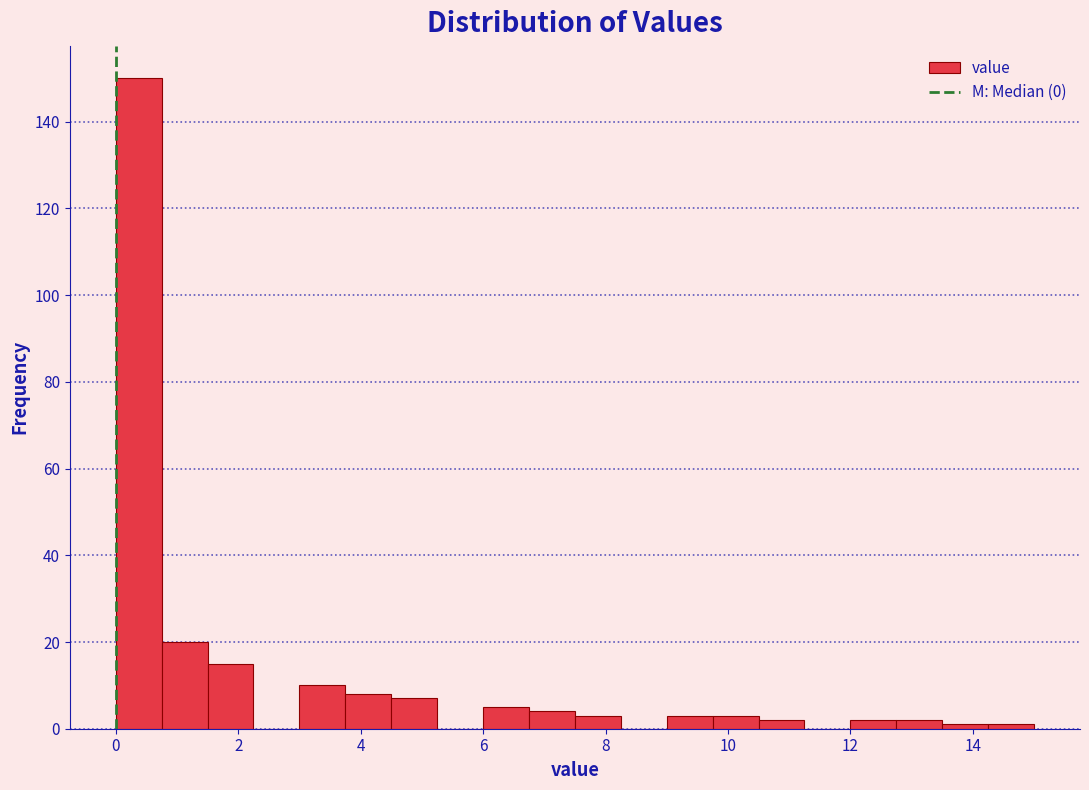

Read against the x-axis, roughly where is the centre of the tallest bar?

0.4